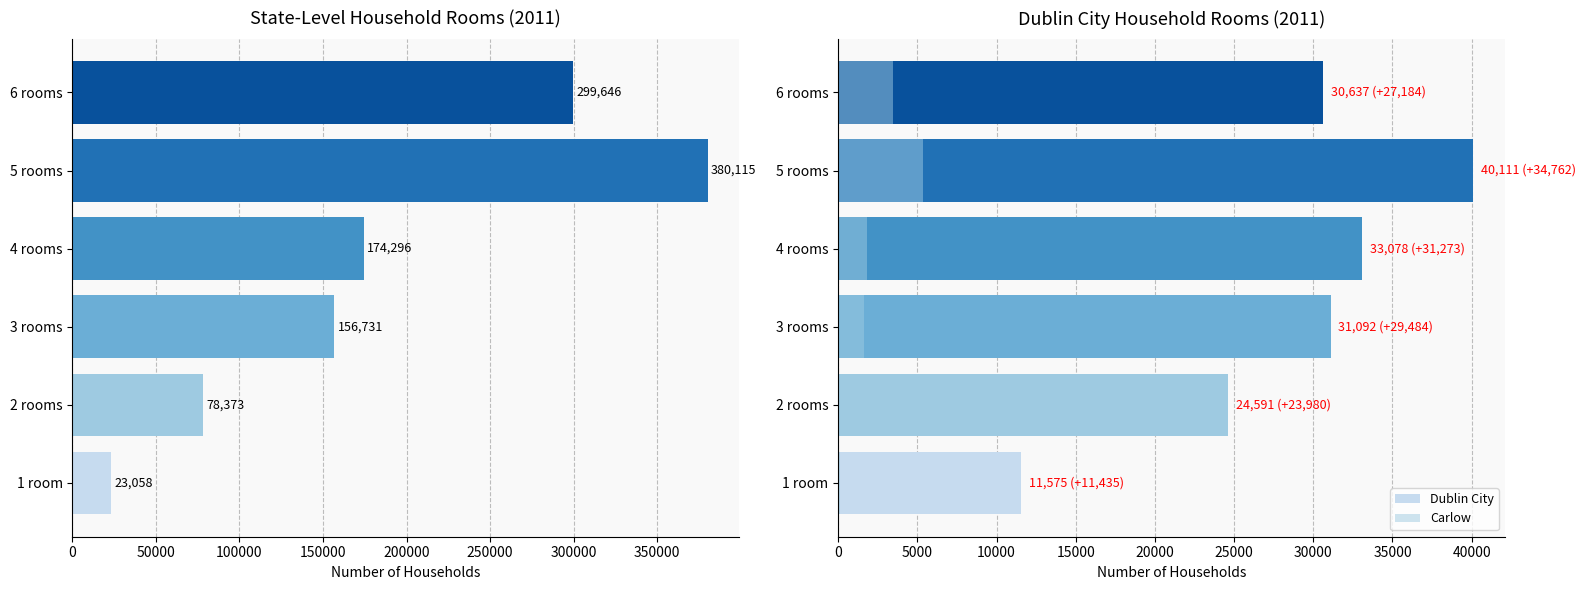

Count the number of data series in this chart.

3